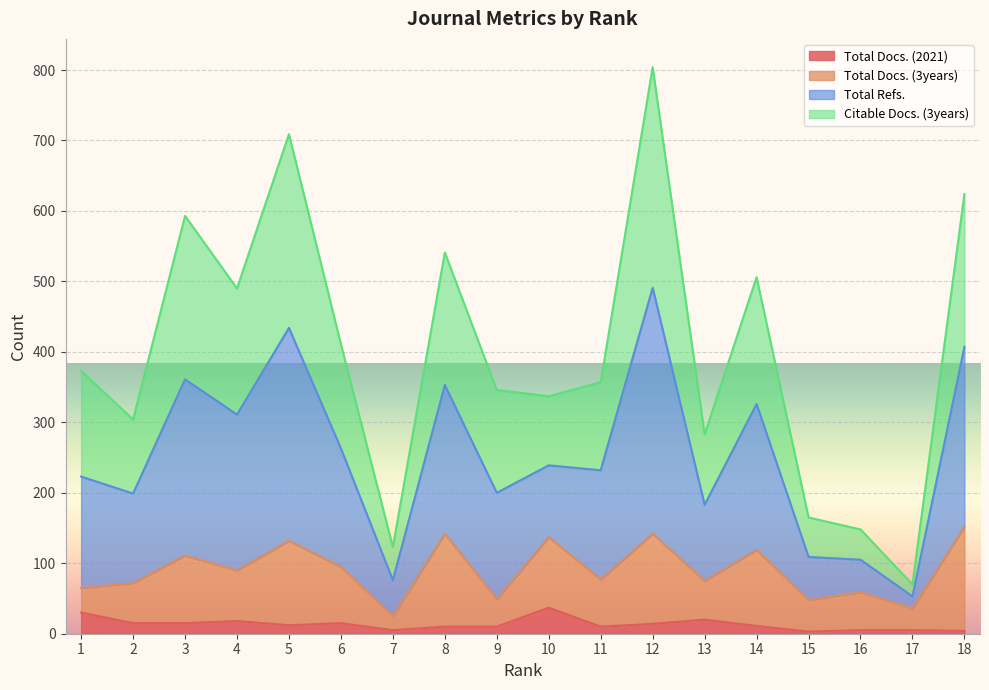

The value of Total Refs. at 16 is 52. True or false?

False